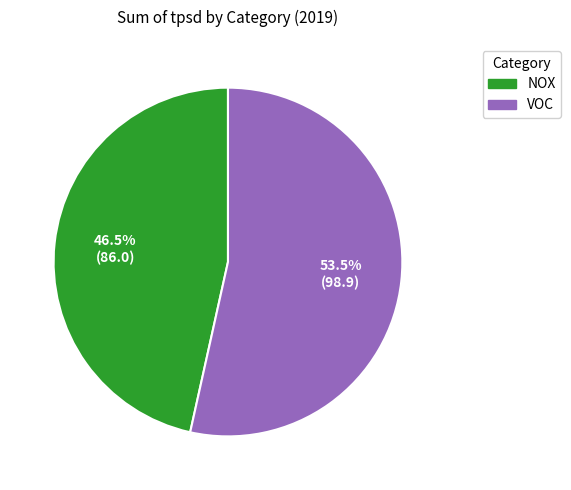

True or false: NOX accounts for 59% of the total.

False